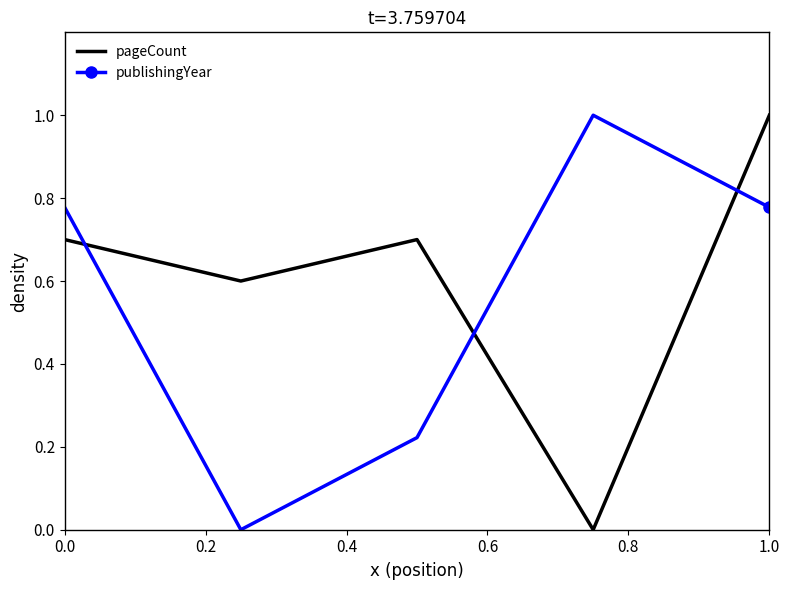

After their last crossing, which series has the higher values: publishingYear or pageCount?

pageCount